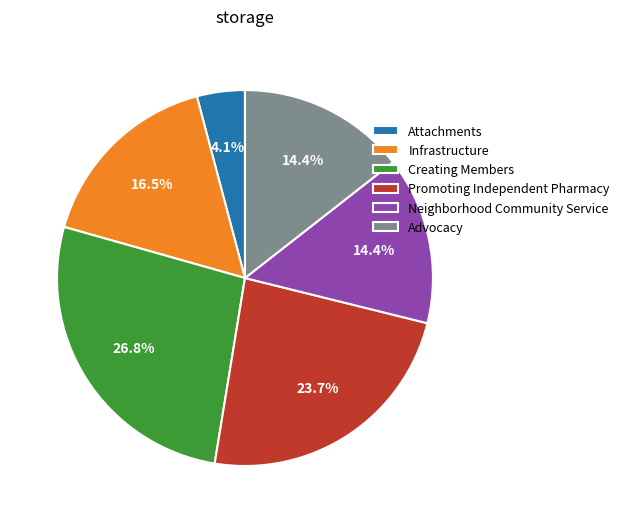

To the nearest percent, what percentage of the pie is Creating Members?

27%